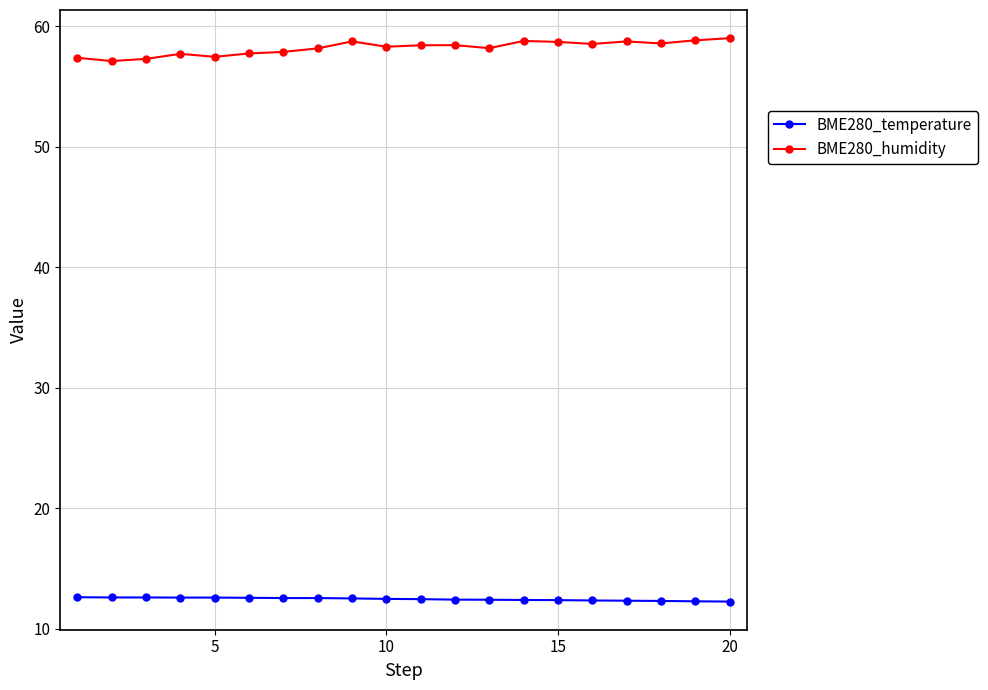

List the series in order of their overall mean, lowest first.

BME280_temperature, BME280_humidity